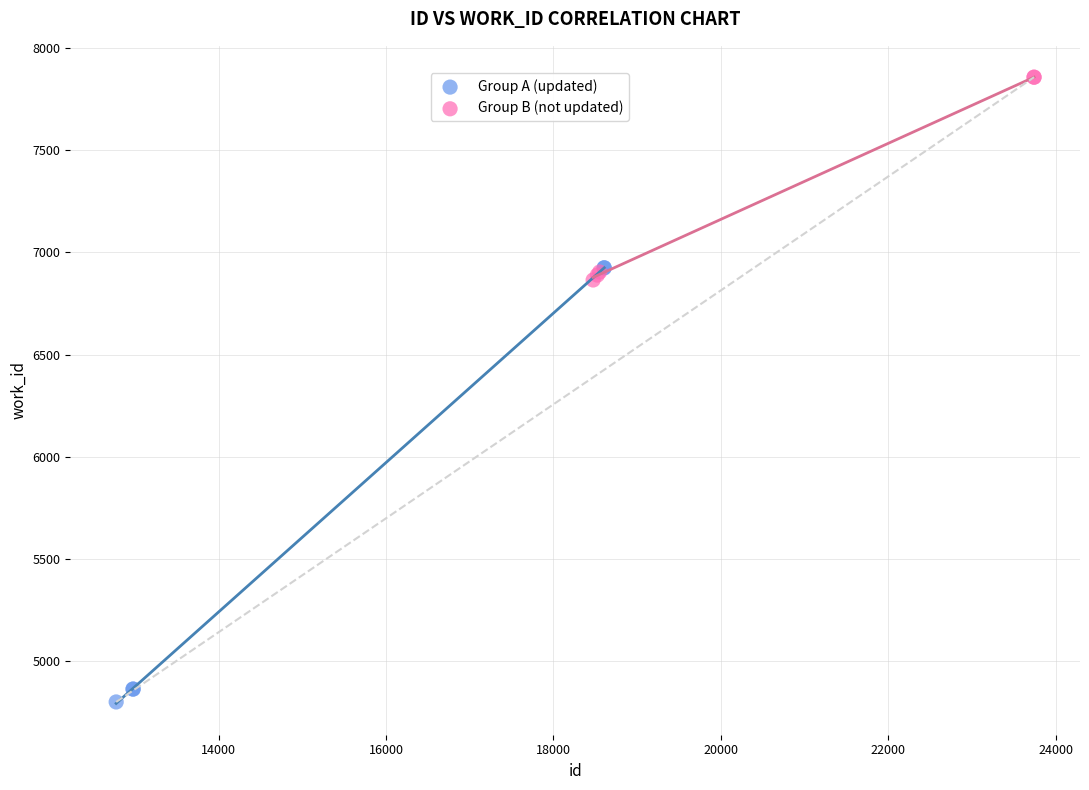

Which series has the largest Y range (max minus min)?

Group A (updated)